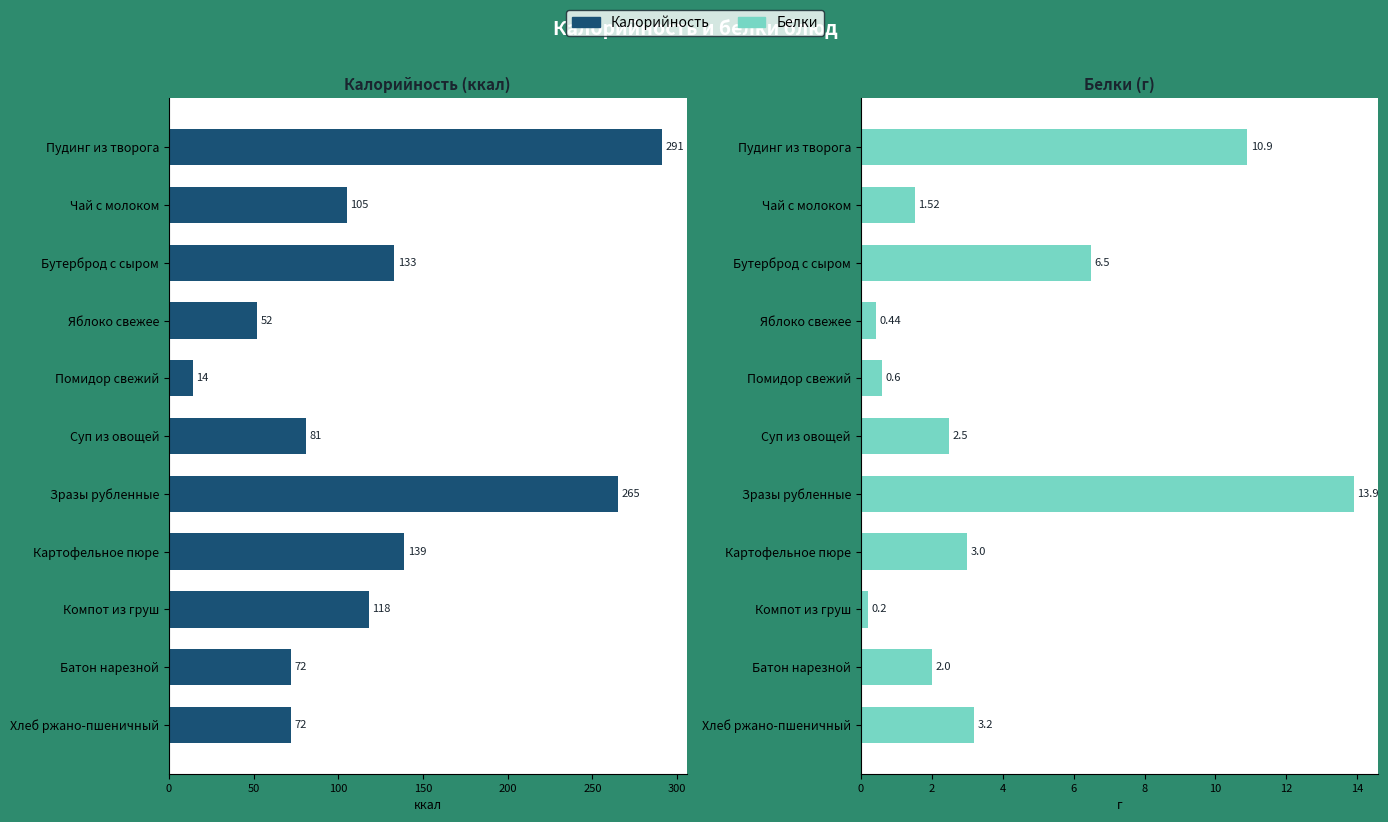

What is the sum of all Калорийность values?

1342.0